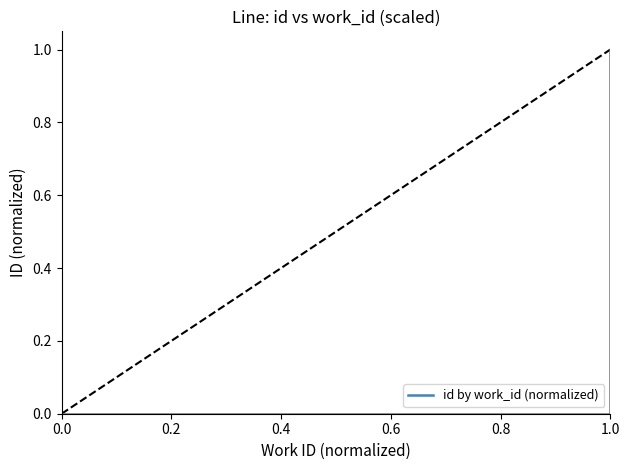

Reading right to left, extract all data points from this chart.

1.0	1.0	0.0	0.0